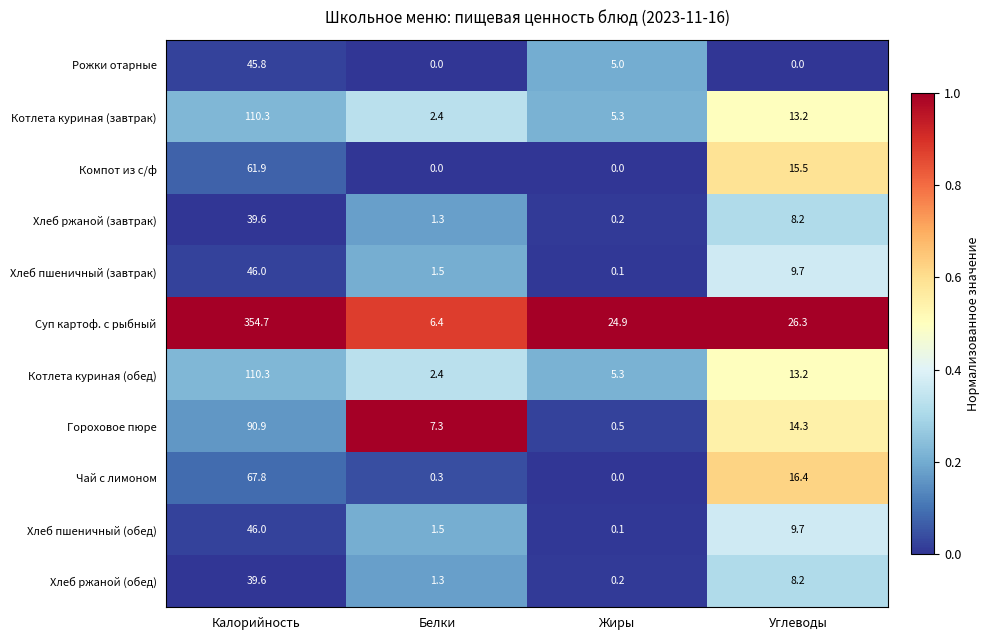

List the labels in order of Хлеб ржаной (обед) value, largest first.

Калорийность, Углеводы, Белки, Жиры